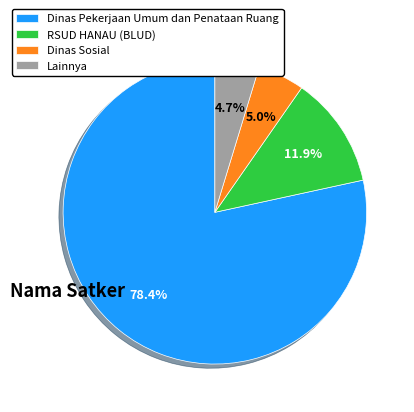

Combined, what portion of the pie is RSUD HANAU (BLUD) and Lainnya?

16.6%